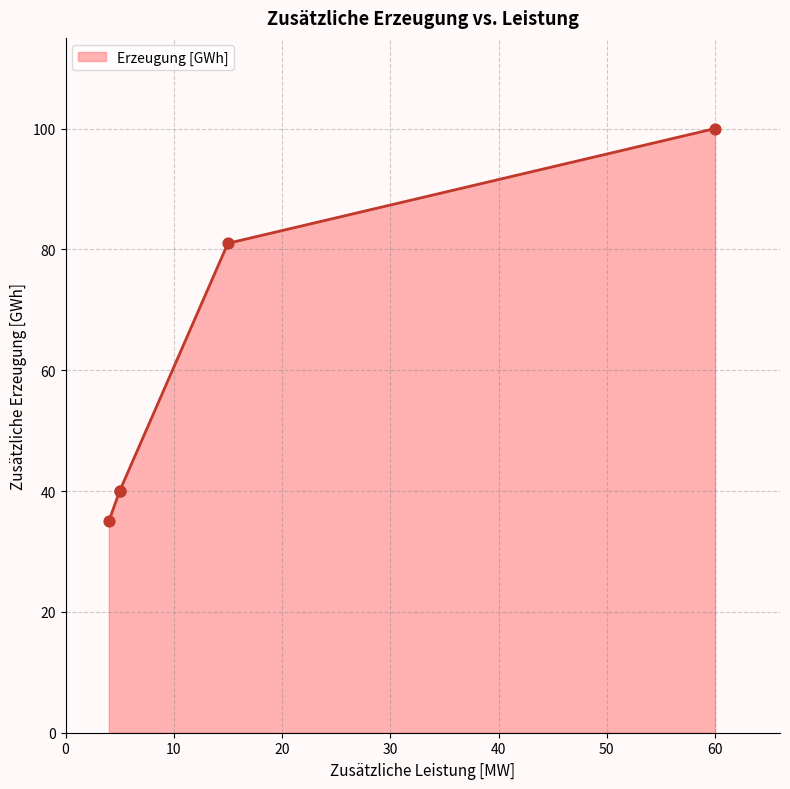

What is the highest value of the Erzeugung [GWh] series?

100.0